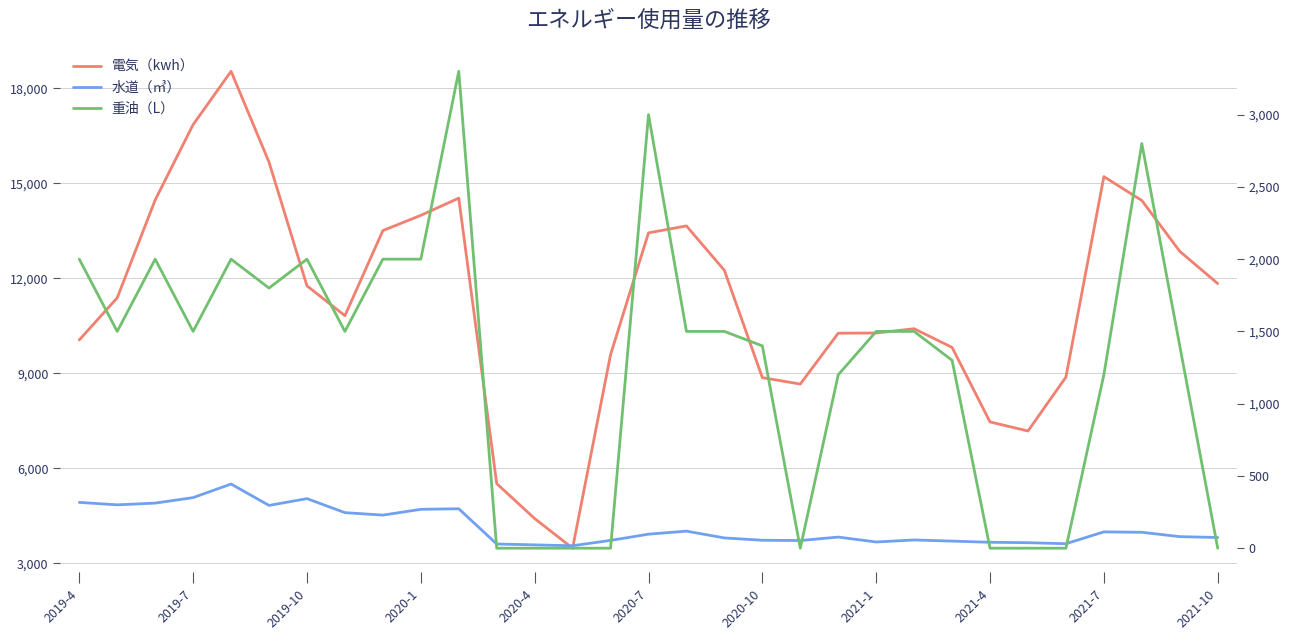

Where does the 重油（L） series first go above 1500?

2019-4